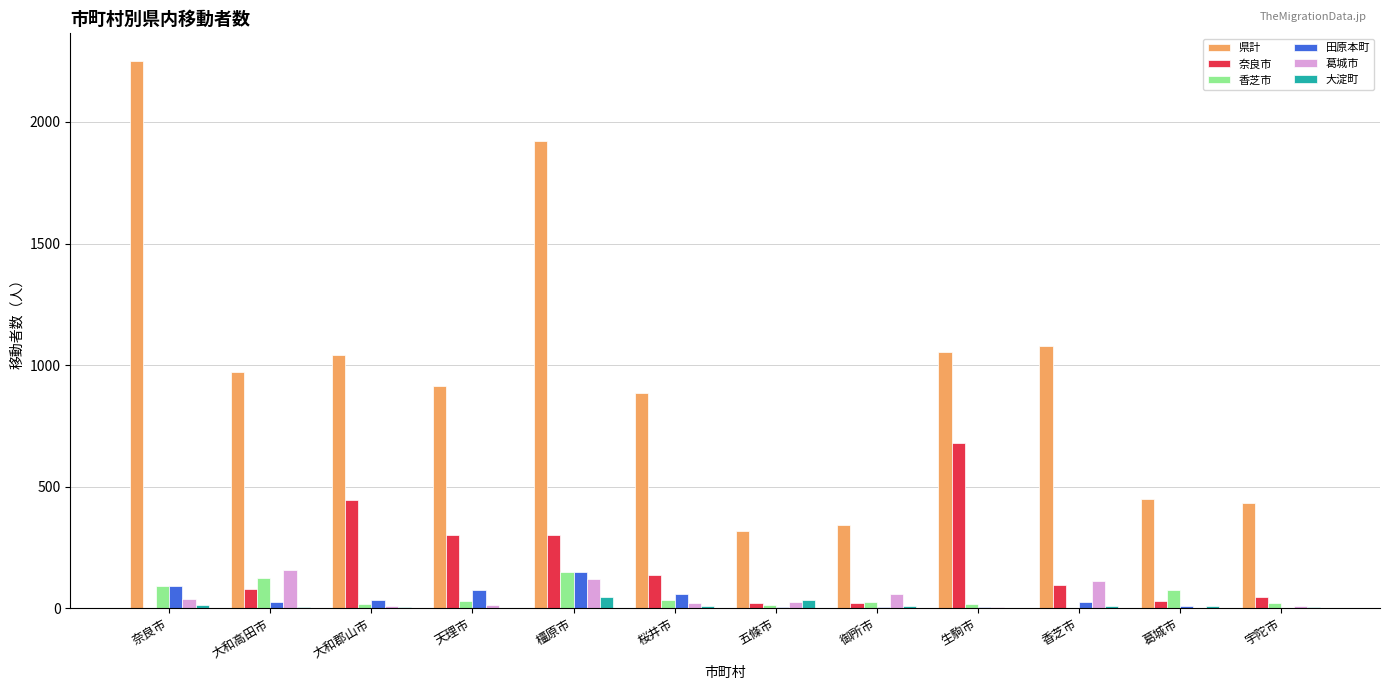

Which series changed the most between 橿原市 and 香芝市?

県計